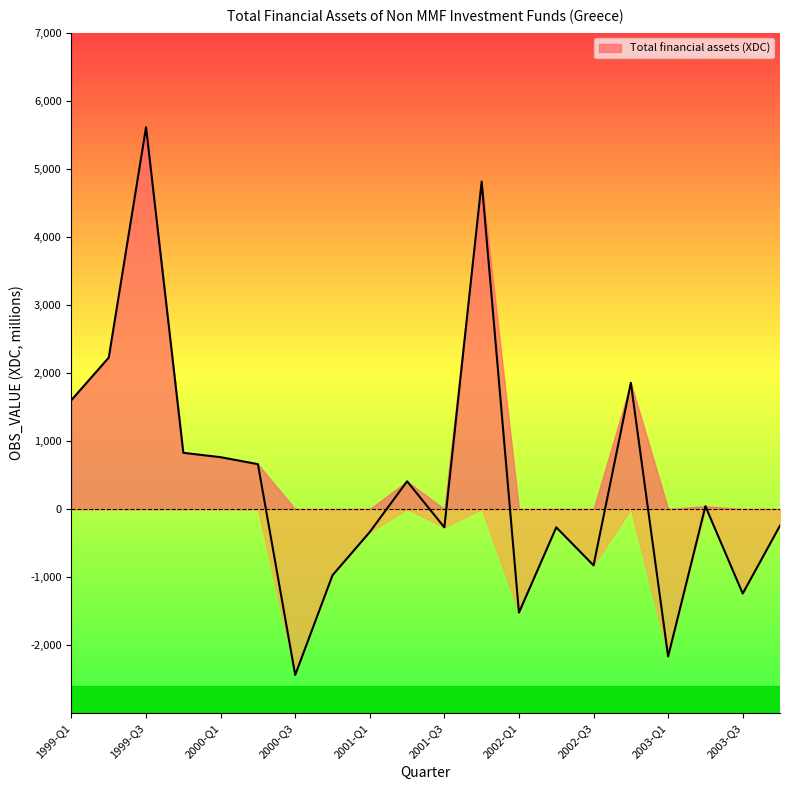

What position from the left is 1999-Q2?

2